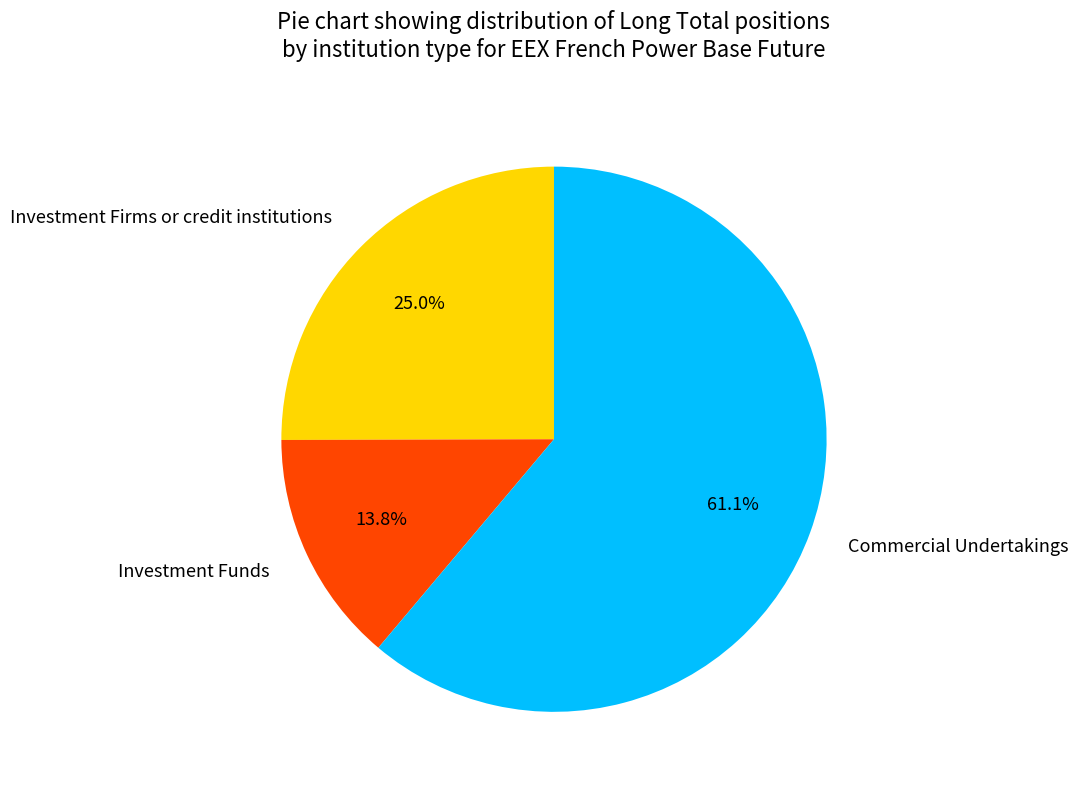

Is the sum of Investment Funds and Investment Firms or credit institutions greater than half?

No